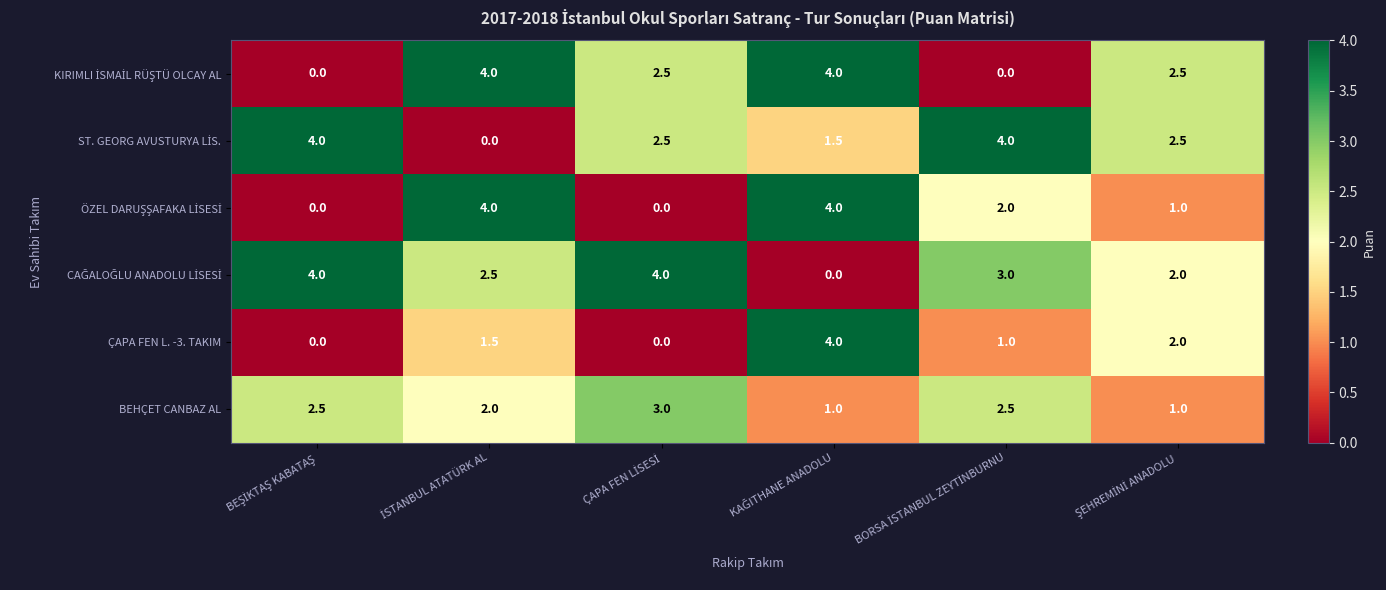

At how many categories does at least one series exceed 3?

5